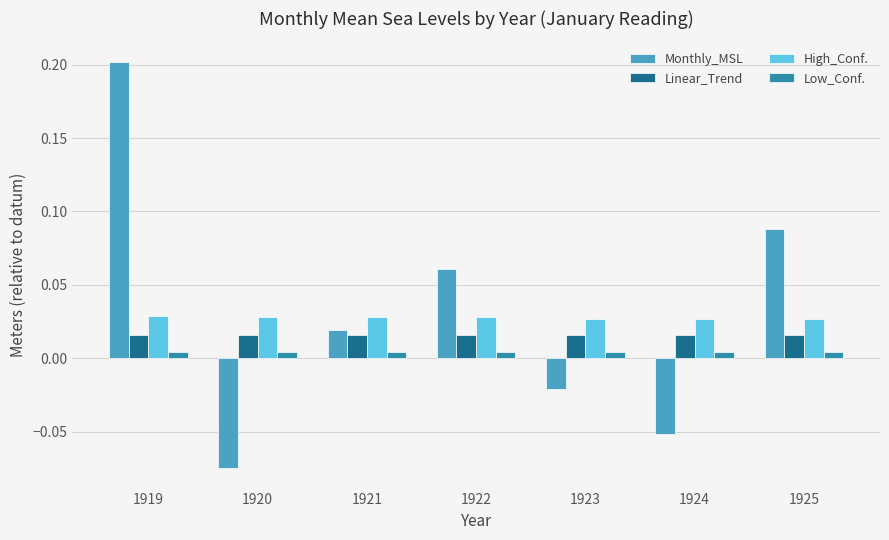

The Monthly_MSL series shows 0.2 at 1919. True or false?

True